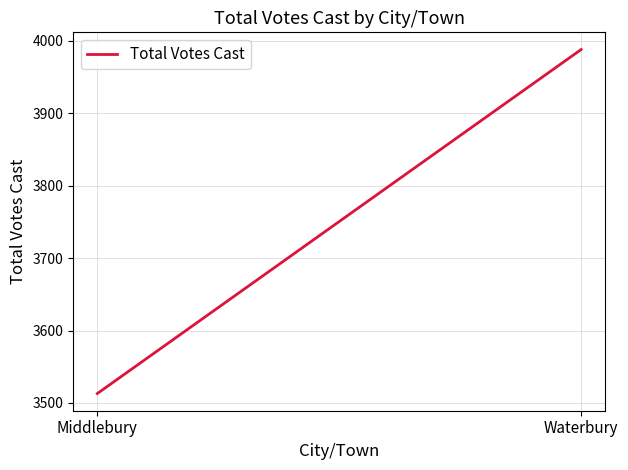

How many series are shown in this chart?

1